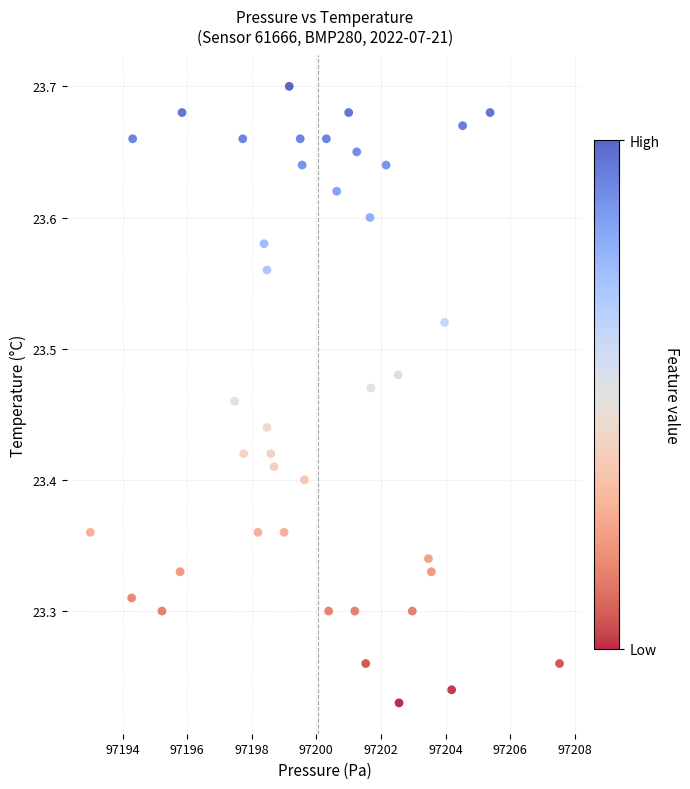

What is the range of X values (max minus min)?

14.5